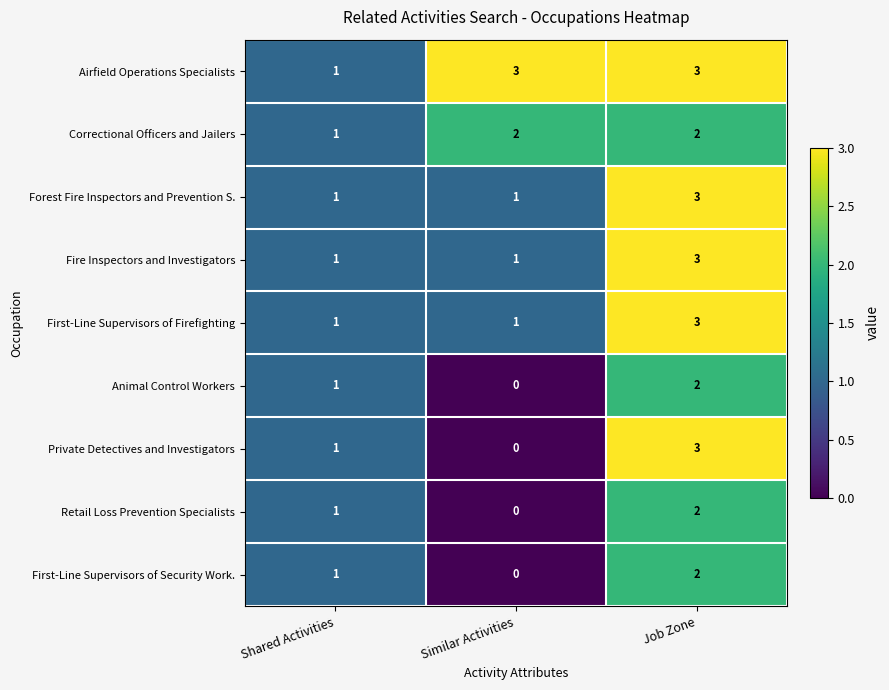

What is the sum of all Fire Inspectors and Investigators values?

5